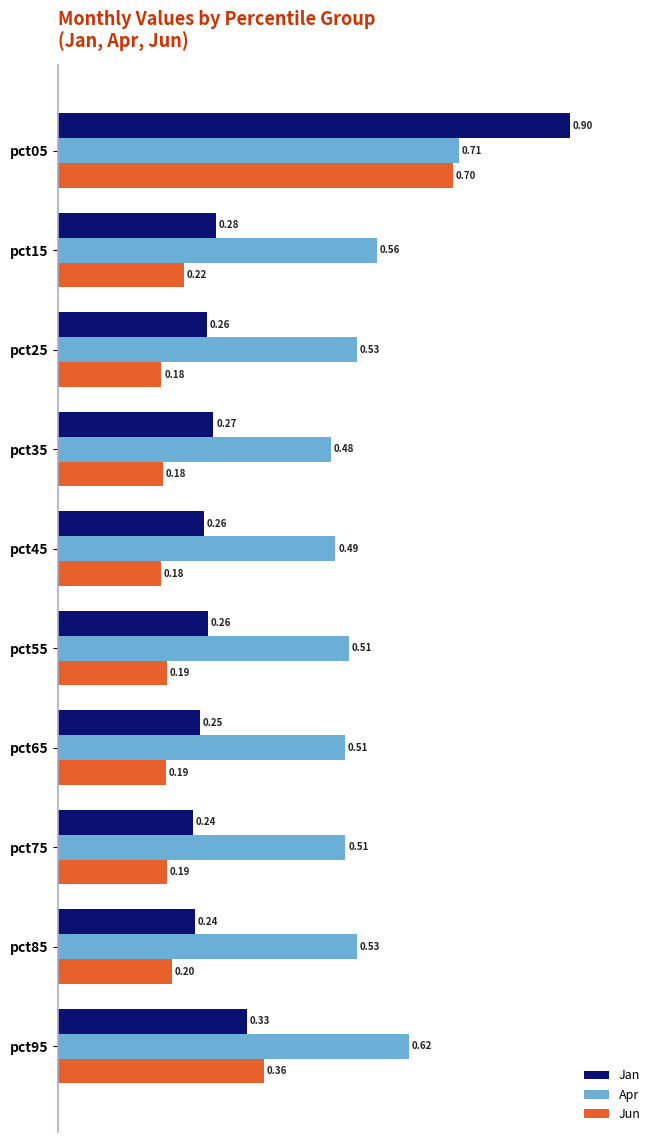

Between pct35 and pct85, which series saw the biggest shift?

Apr